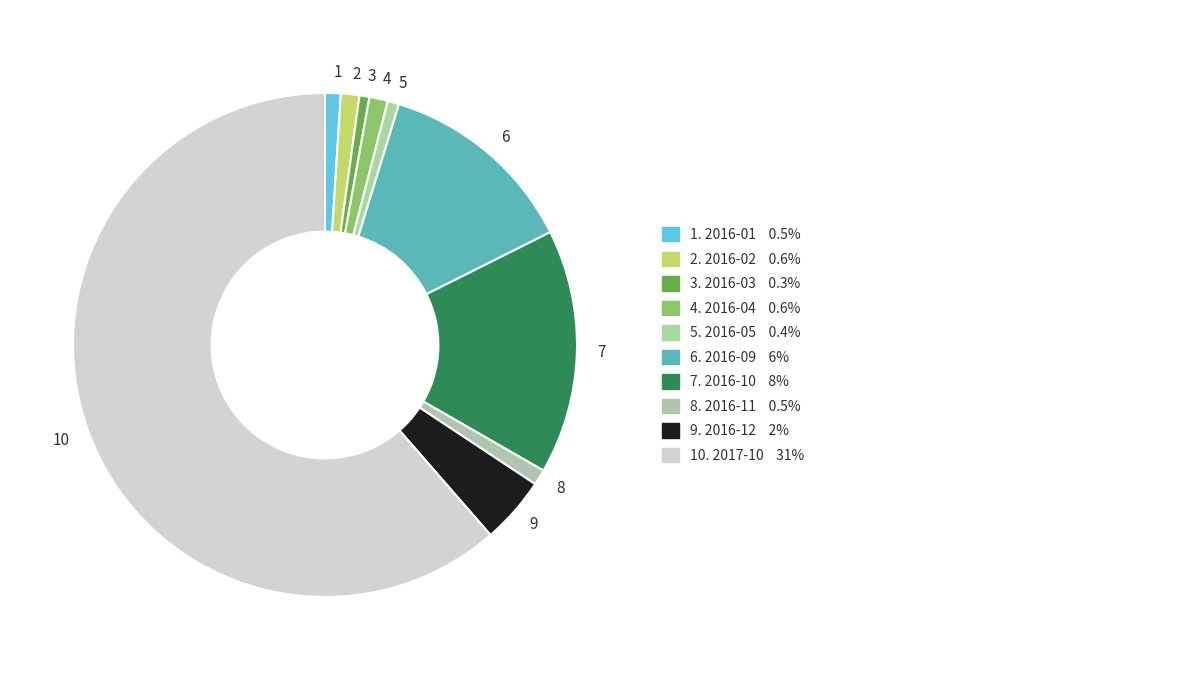

Does 10 represent more than half of the total?

Yes